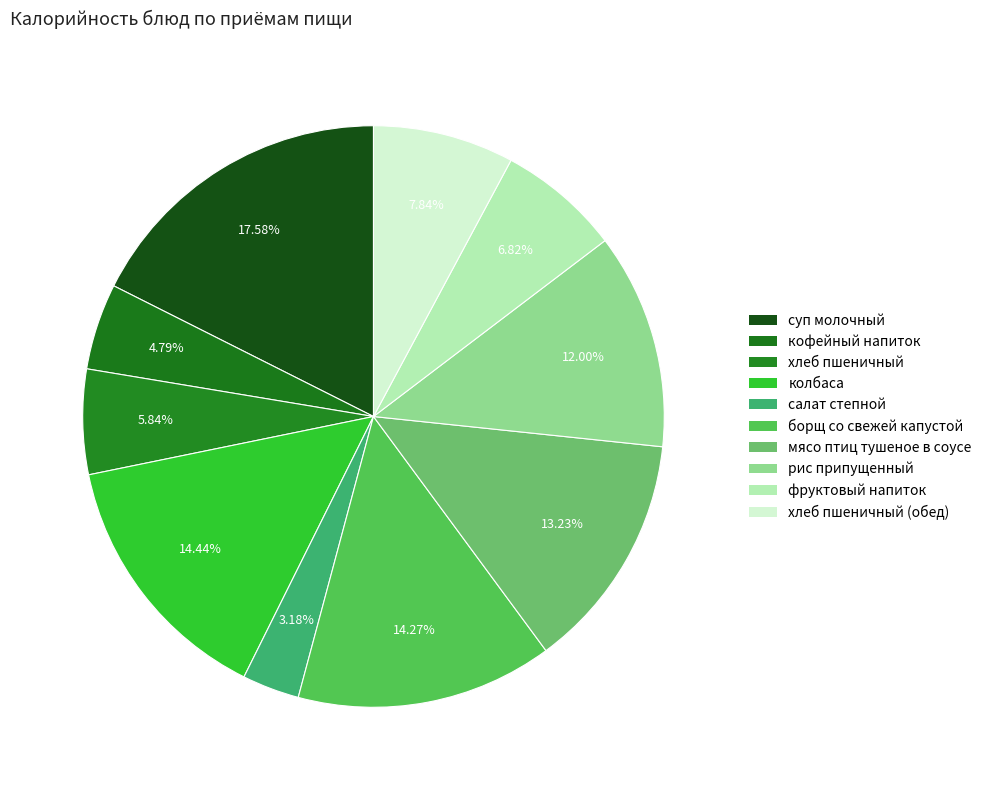

What portion of the pie excludes колбаса?

85.6%